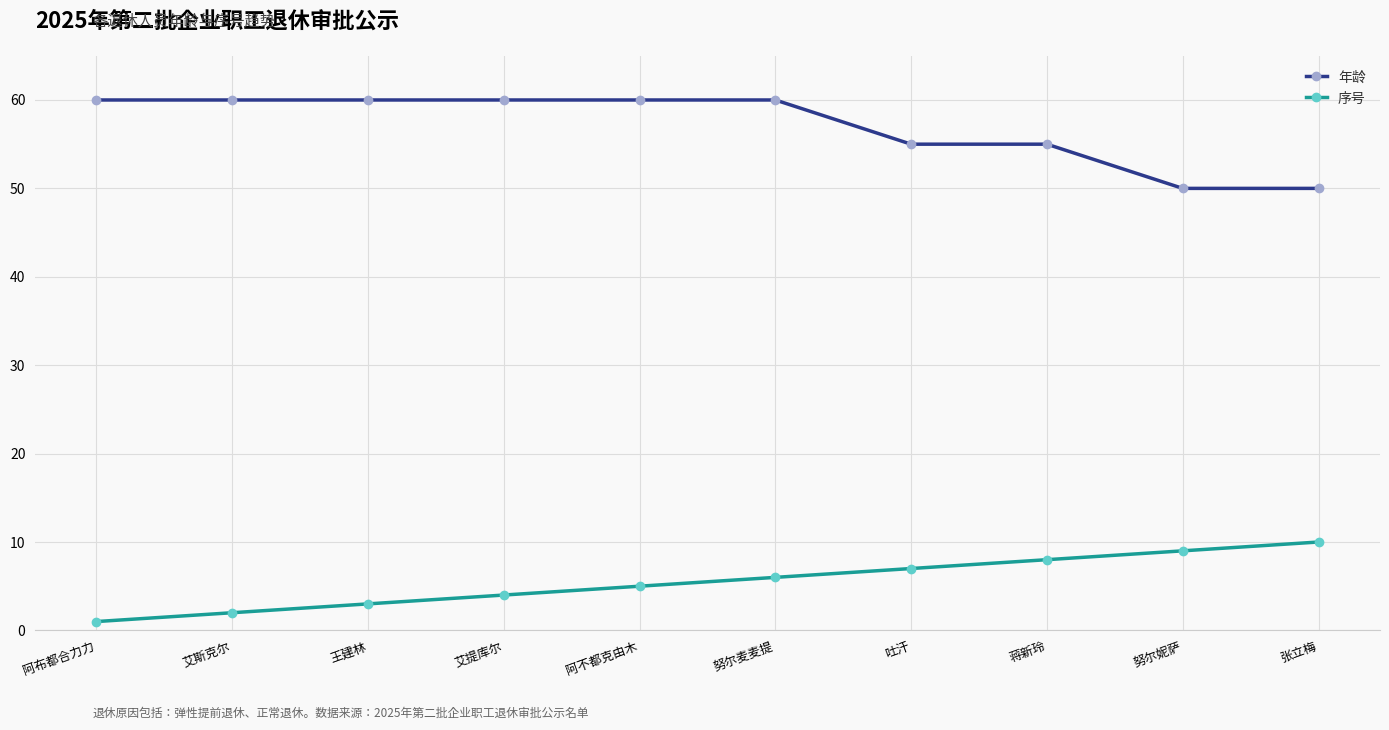

True or false: 序号 and 年龄 cross at least once.

False